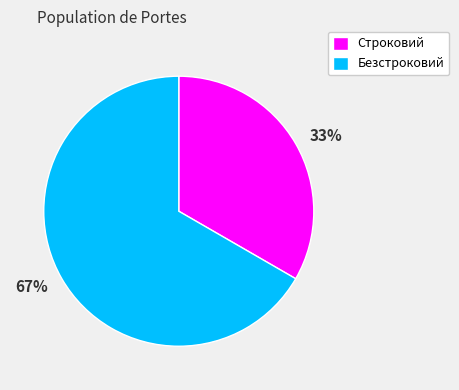

Do Безстроковий and Строковий together represent more than half of the pie?

Yes